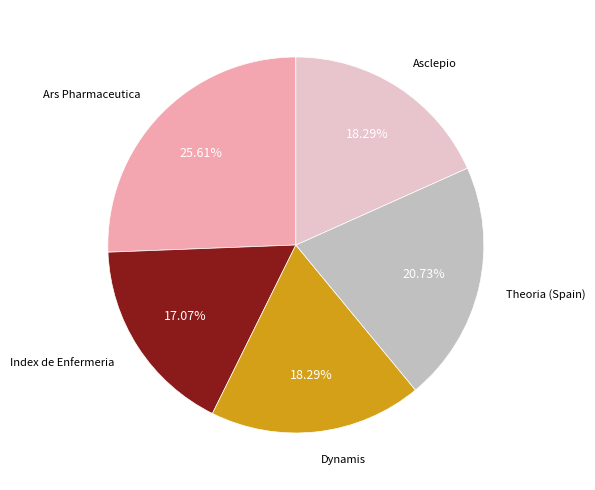

What percentage is the Ars Pharmaceutica slice, to the nearest percent?

26%